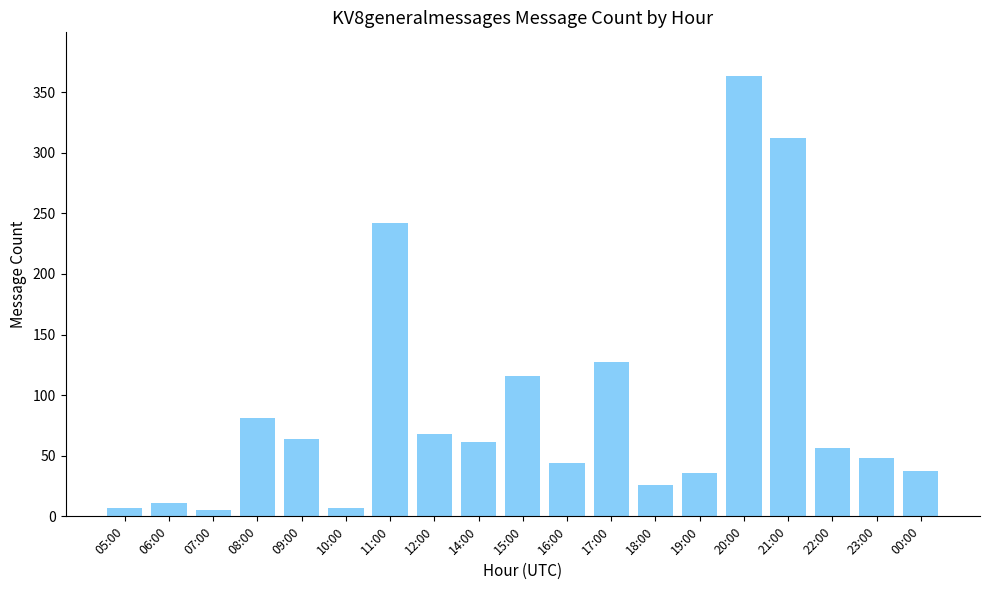

True or false: the data shows 363 at 20:00.

True